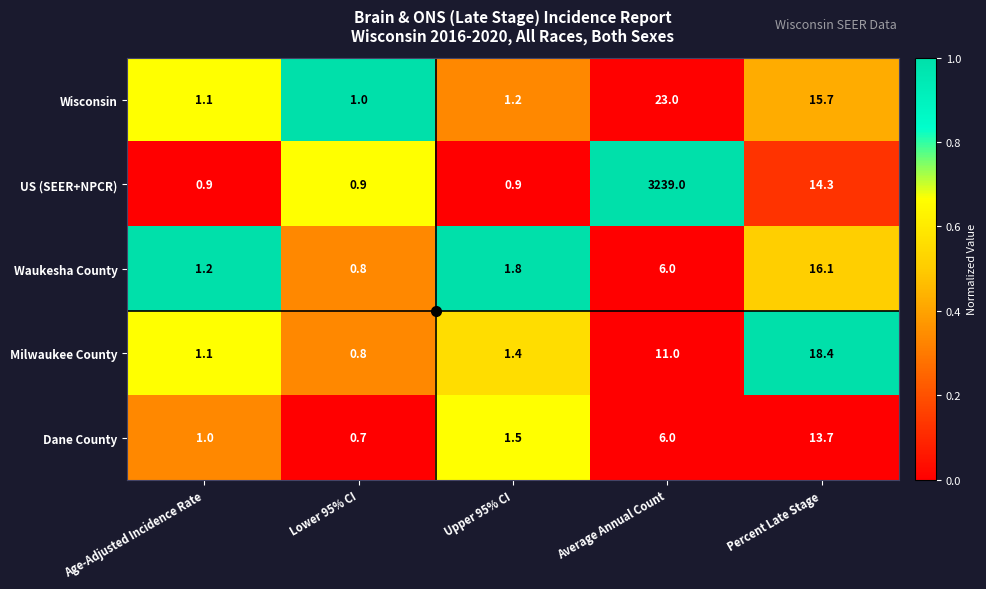

At which category is the sum across all series the highest?

Average Annual Count